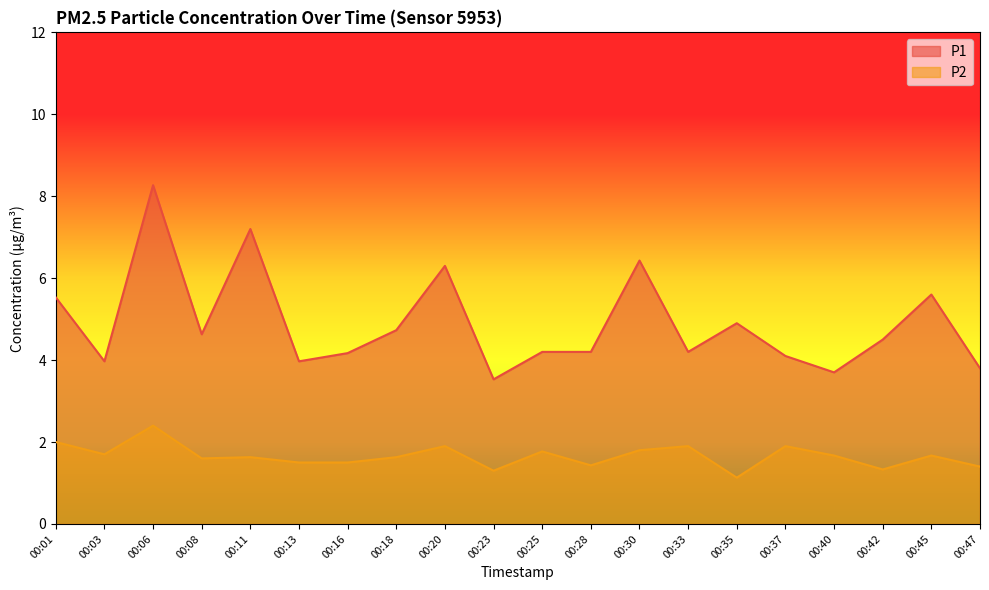

How many data points does each series have?

20